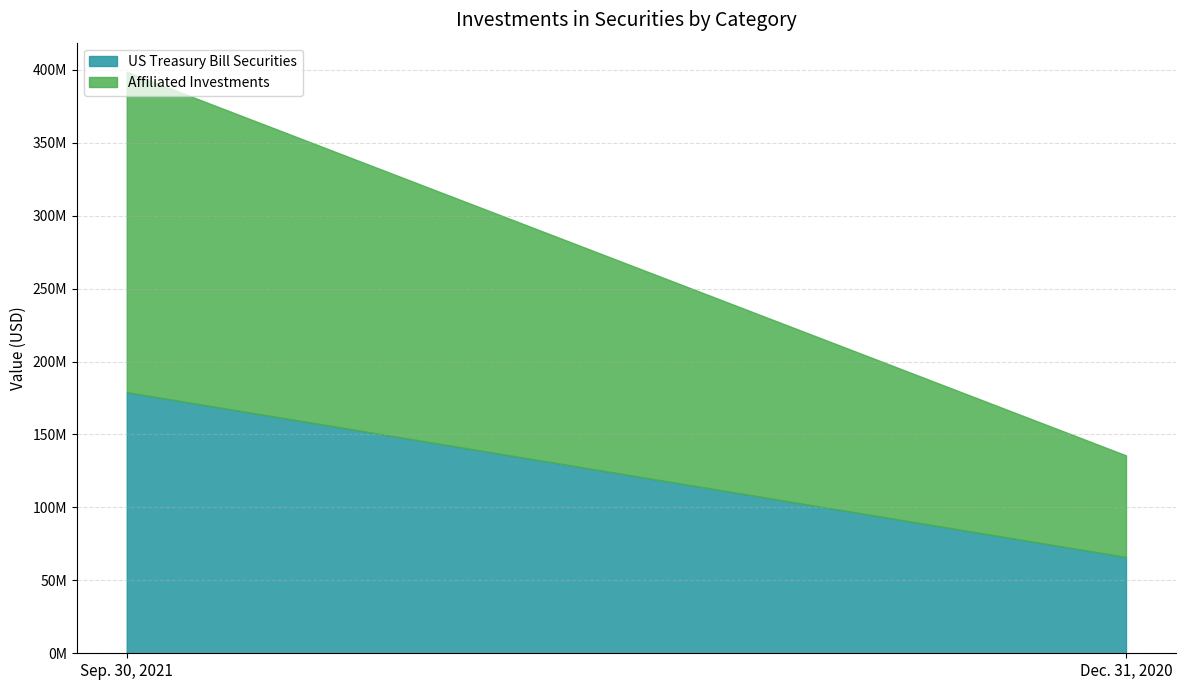

At Dec. 31, 2020, list the series in order from largest to smallest.

Affiliated Investments, US Treasury Bill Securities